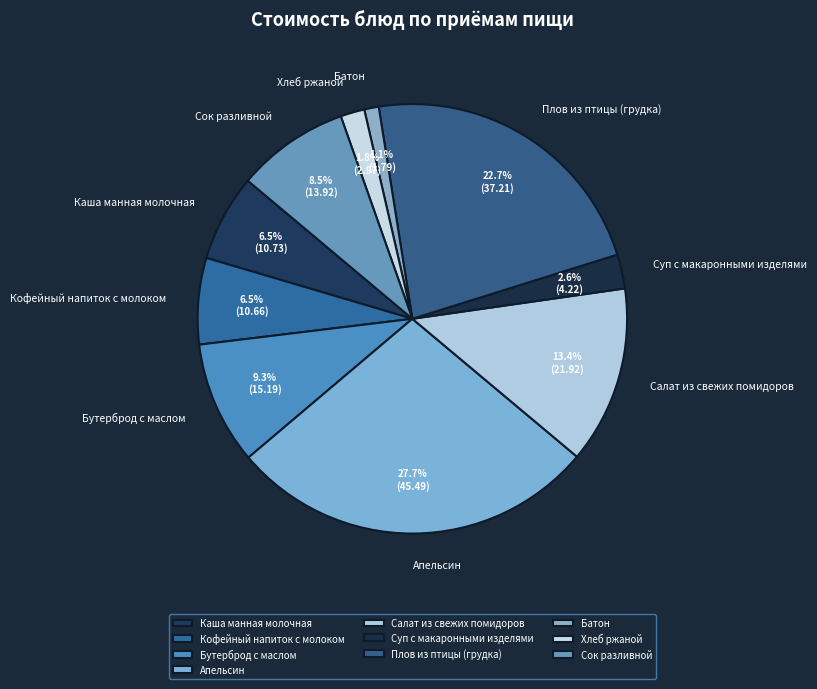

Count the number of slices in the pie.

10